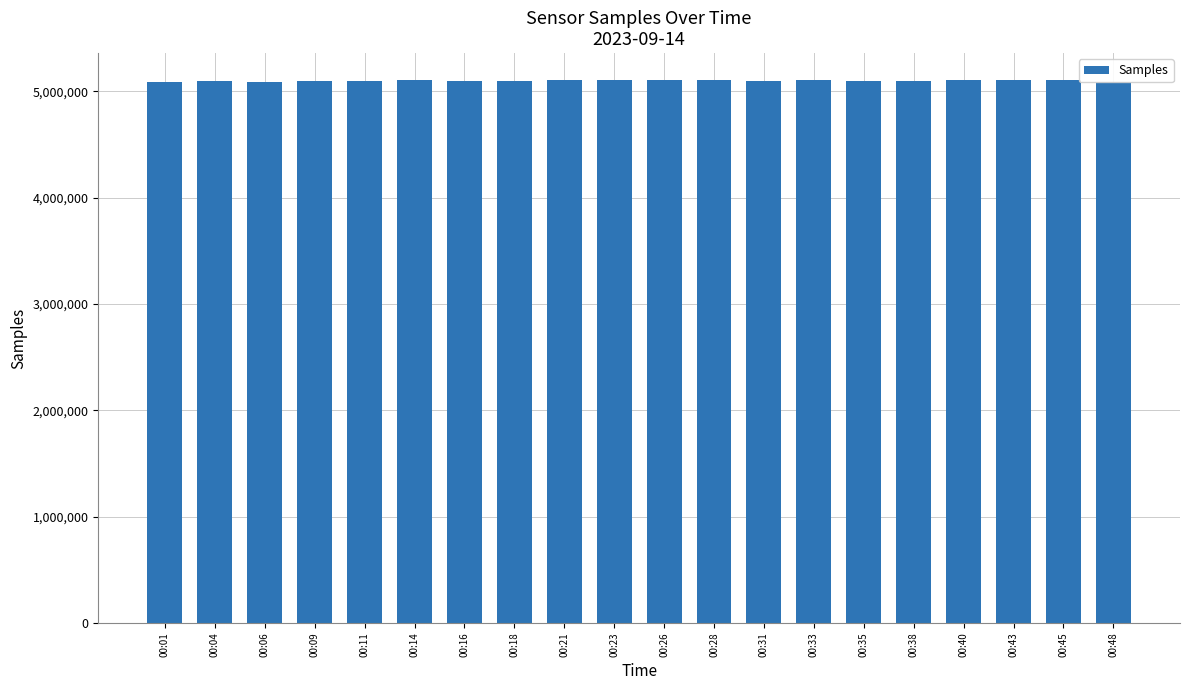

At which label does the data first exceed 5098240?

00:14